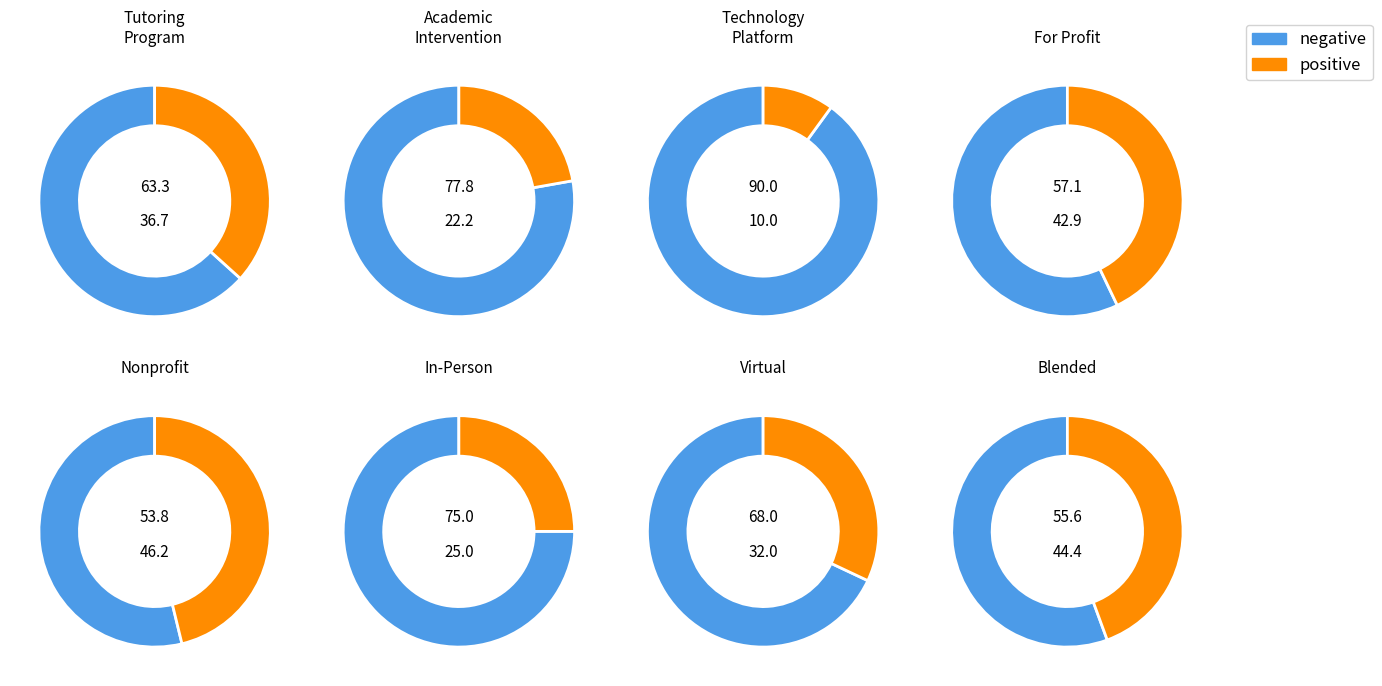

The Nonprofit slice represents 17% of the pie. True or false?

False